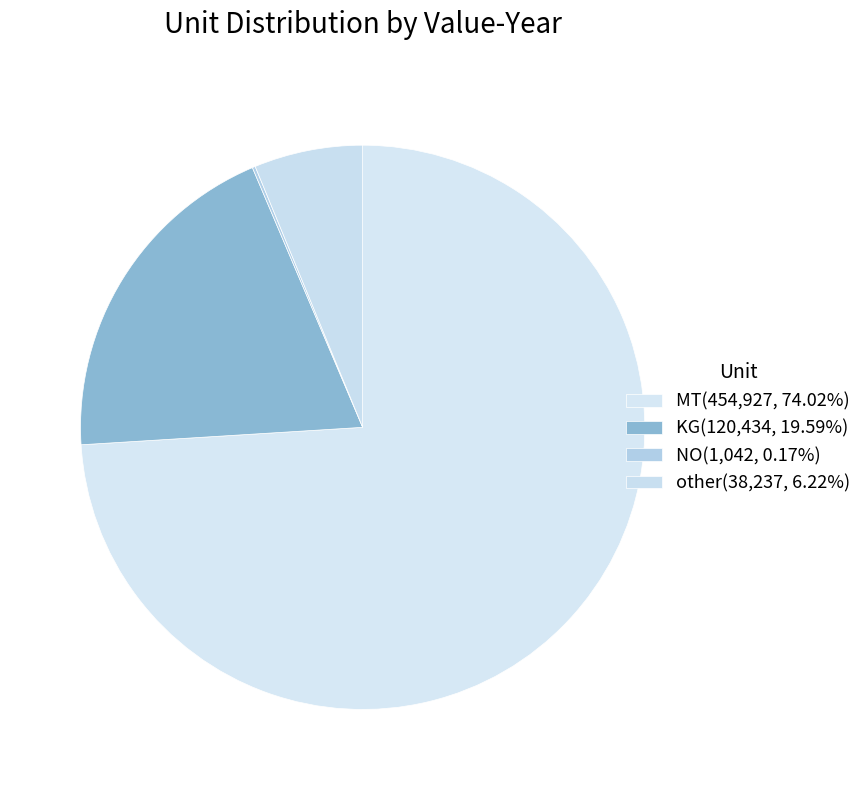

Which slice is the largest?

MT